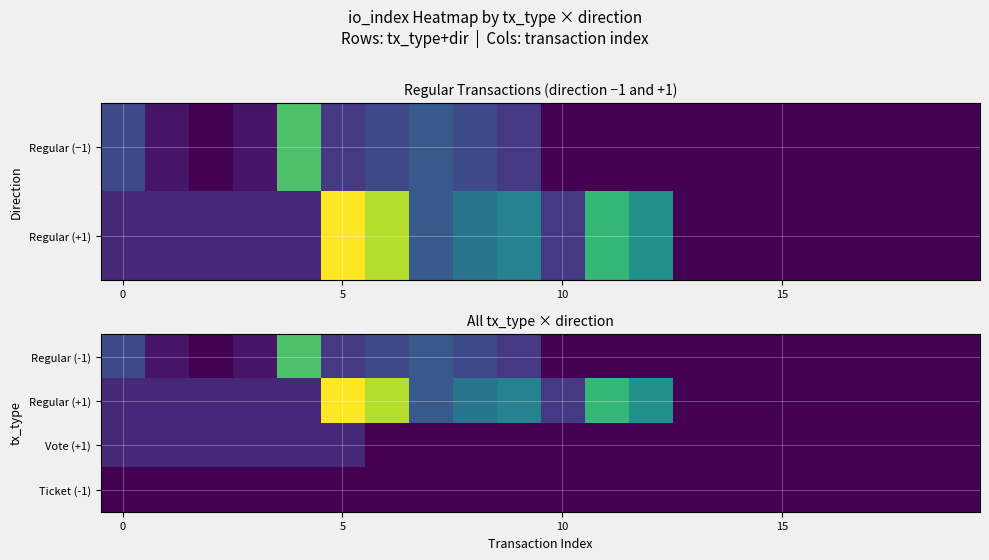

List the series in order of their peak value, lowest first.

Ticket (-1), Vote (+1), Regular (-1), Regular (+1)